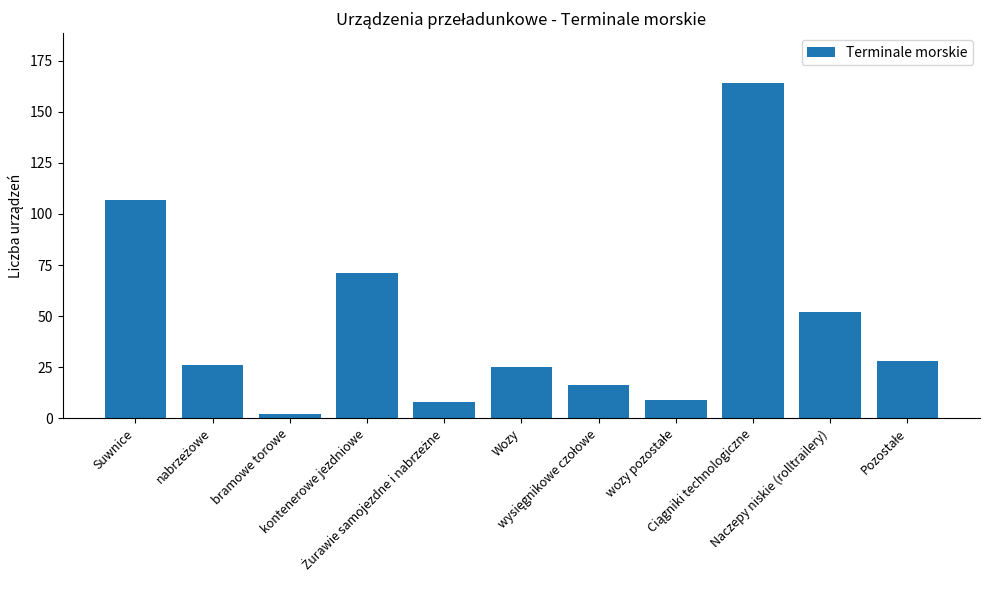

Reading left to right, what are all the values shown in this chart?

107	26	2	71	8	25	16	9	164	52	28